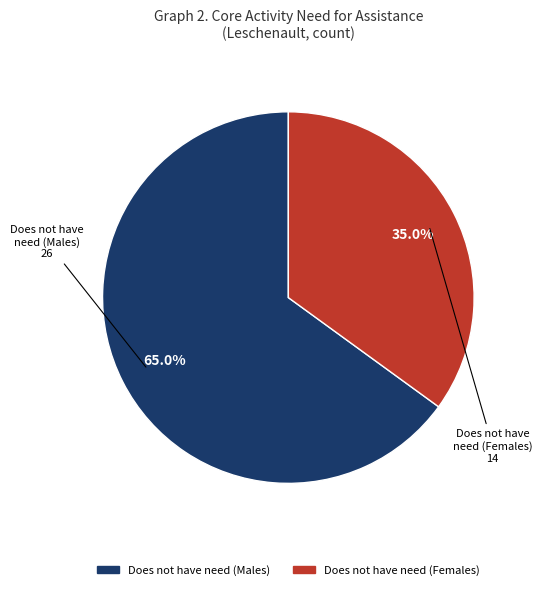

Is there any slice that represents more than half of the pie?

Yes